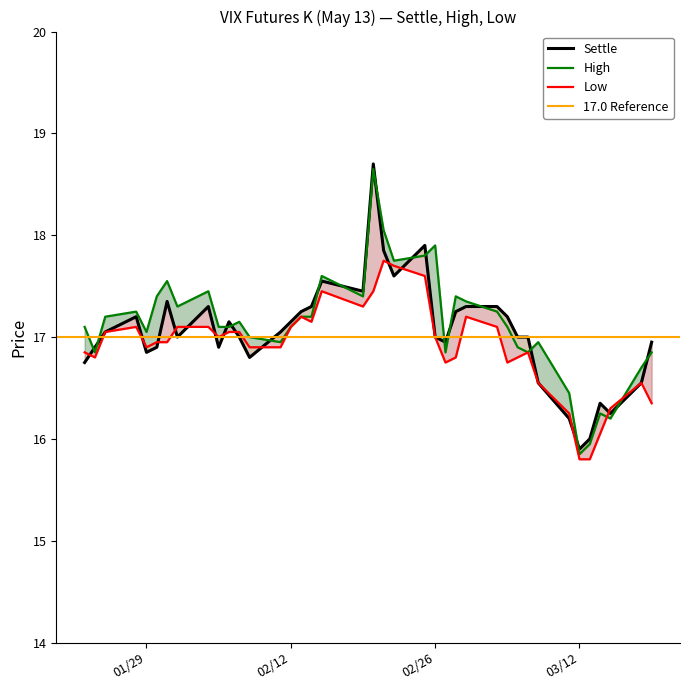

How many data points does each series have?

39